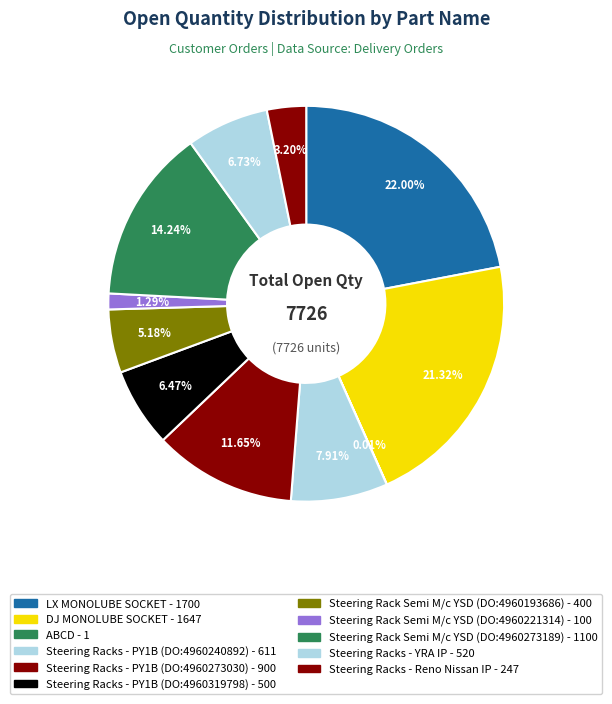

The ABCD slice represents 5% of the pie. True or false?

False